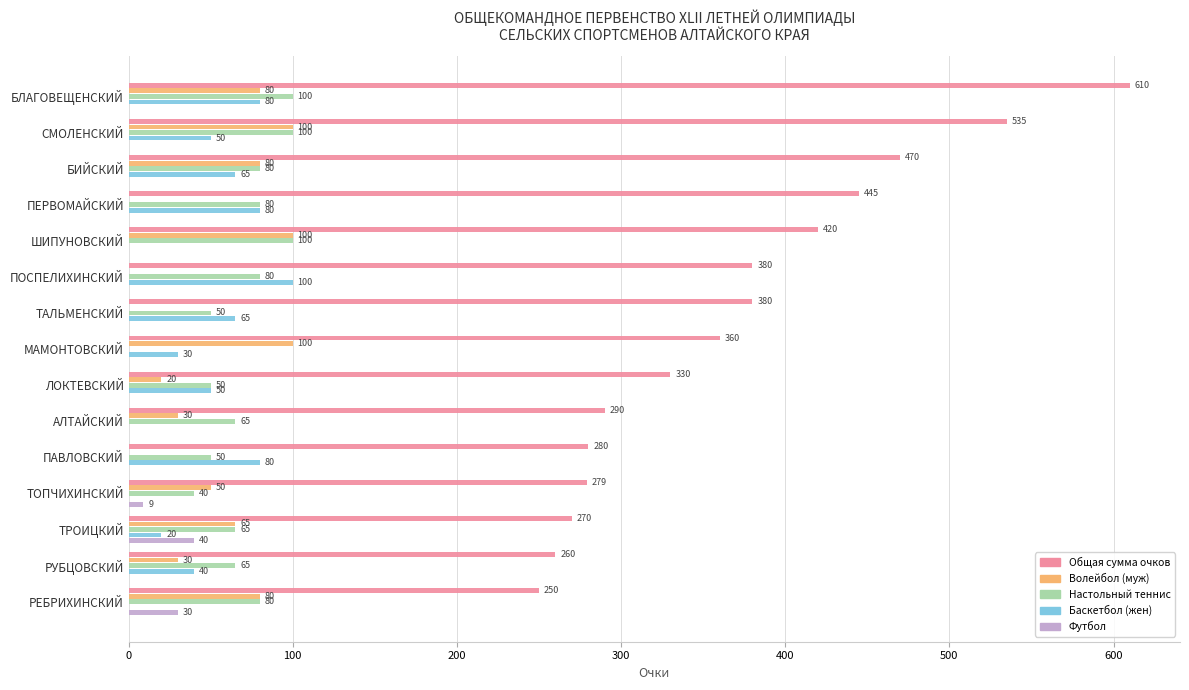

Is the value of Футбол at ШИПУНОВСКИЙ greater than the value of Общая сумма очков at БЛАГОВЕЩЕНСКИЙ?

No